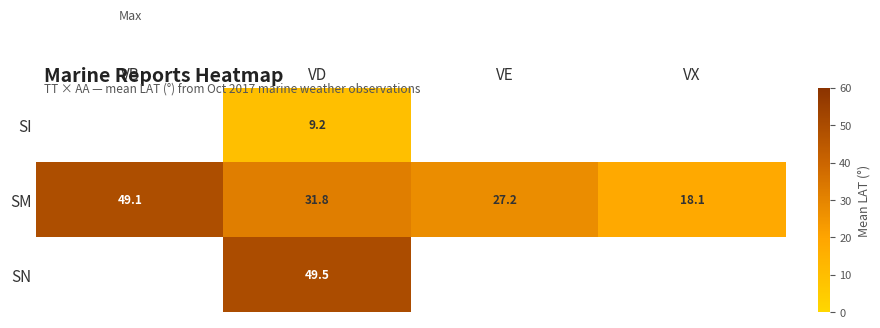

Is it true that SM equals 6.6 at VX?

False